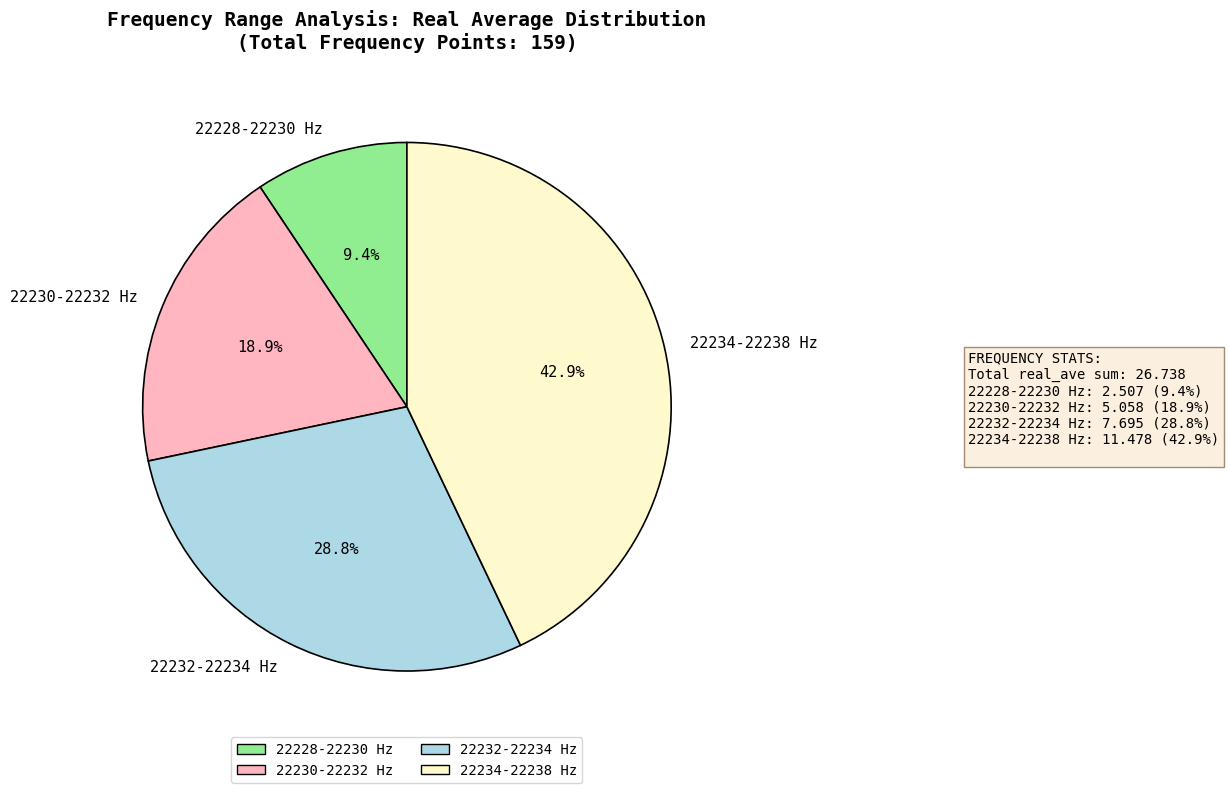

How many segments does this pie chart have?

4